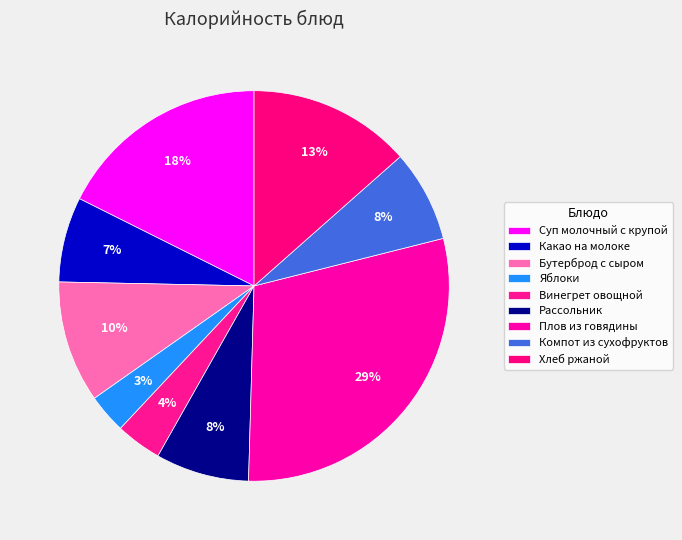

To the nearest percent, what percentage of the pie is Плов из говядины?

29%